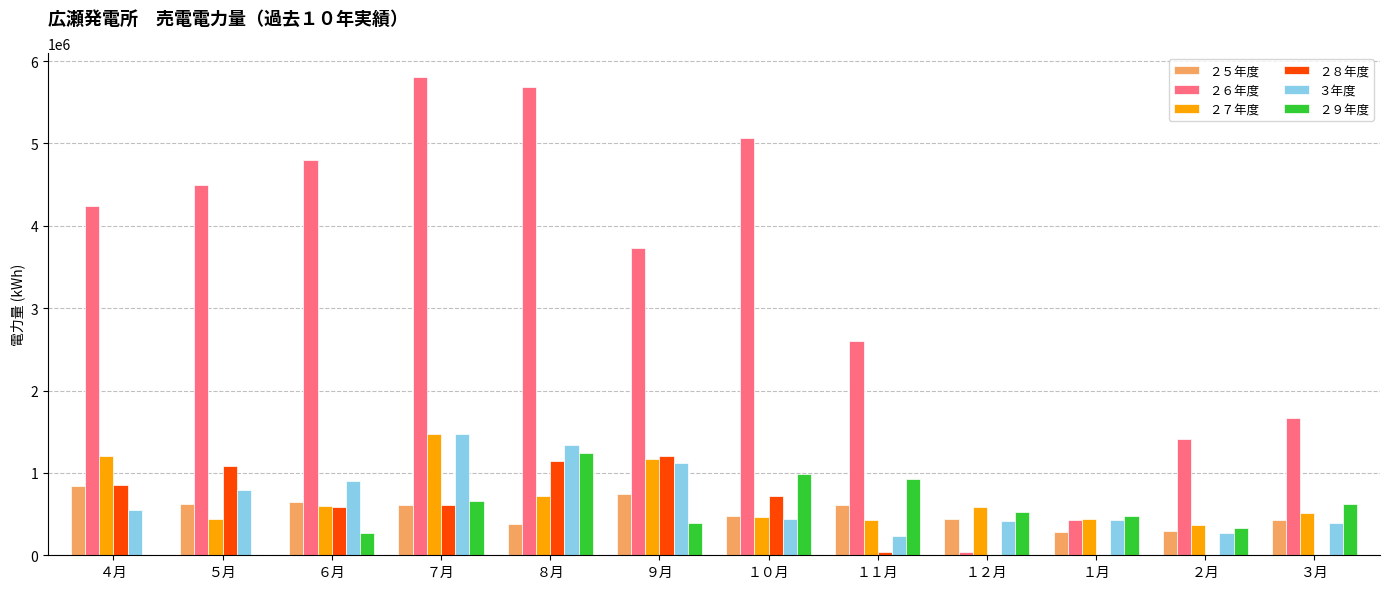

Is the value of ２８年度 at ６月 greater than the value of ３年度 at １２月?

Yes